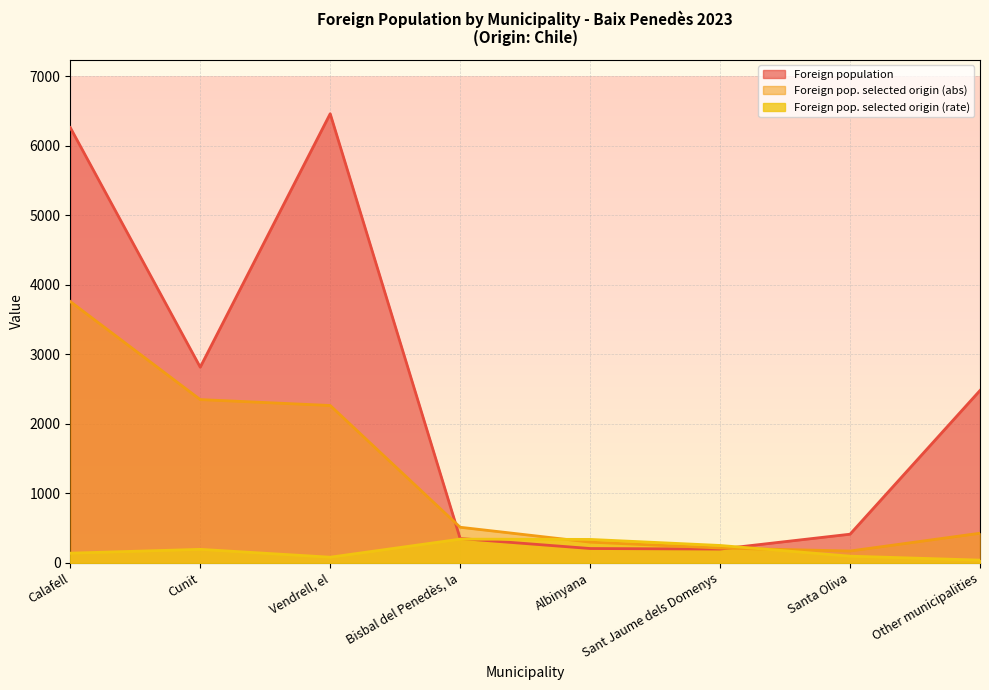

List the labels in order of Foreign pop. selected origin (abs) value, smallest first.

Santa Oliva, Sant Jaume dels Domenys, Albinyana, Other municipalities, Bisbal del Penedès, la, Vendrell, el, Cunit, Calafell